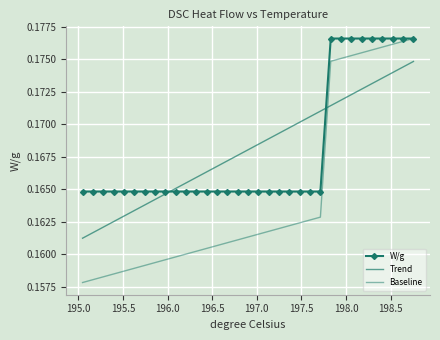

What is the maximum value shown in the chart?

0.2